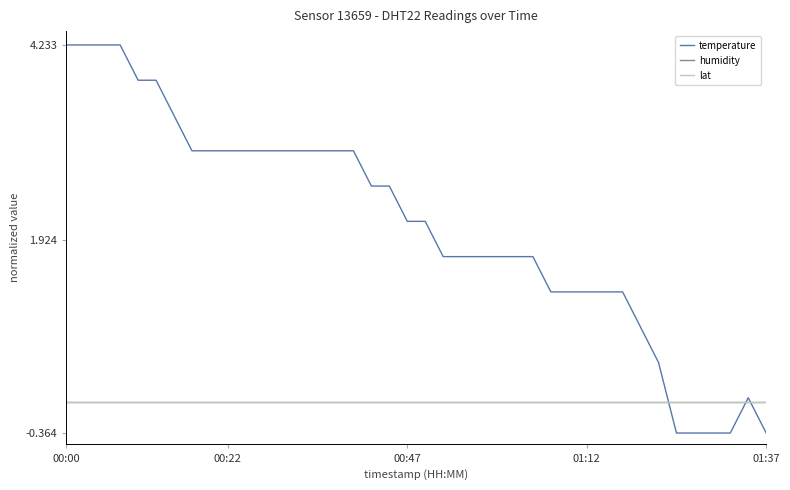

Does the chart have visible grid lines?

No